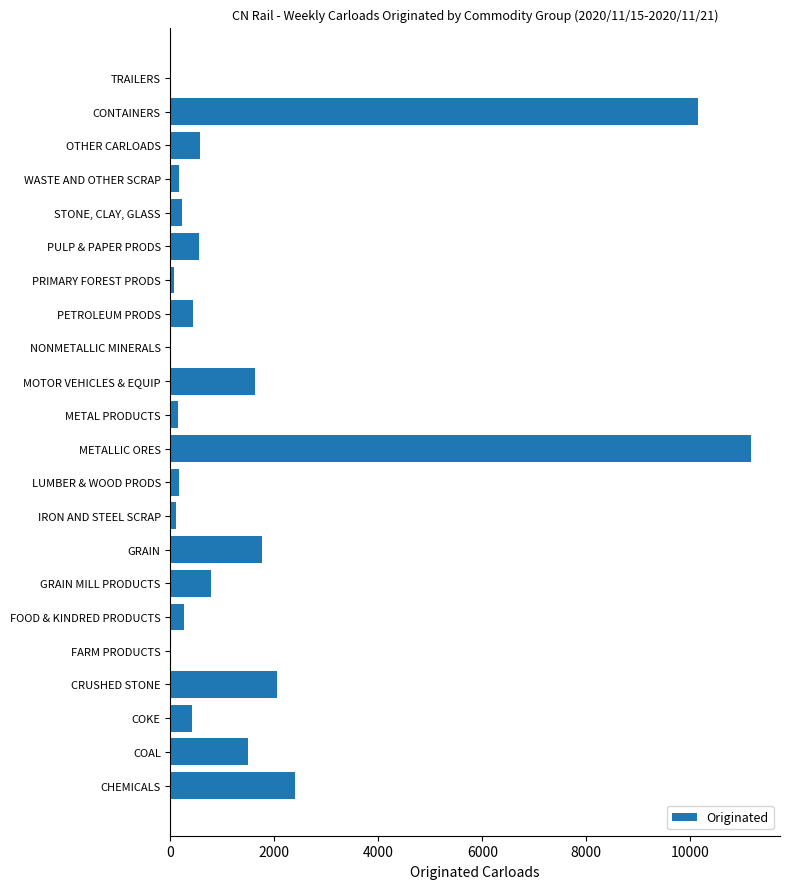

Approximately how many times larger is the value at CONTAINERS compared to MOTOR VEHICLES & EQUIP?

6.2